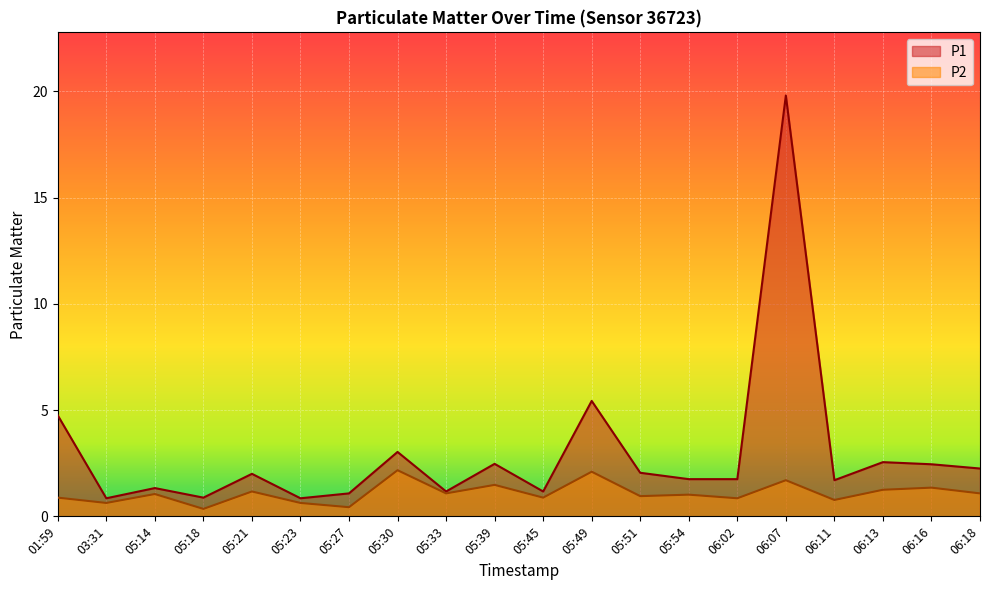

In P2, how many points are lower than both neighbors (excluding endpoints)?

8